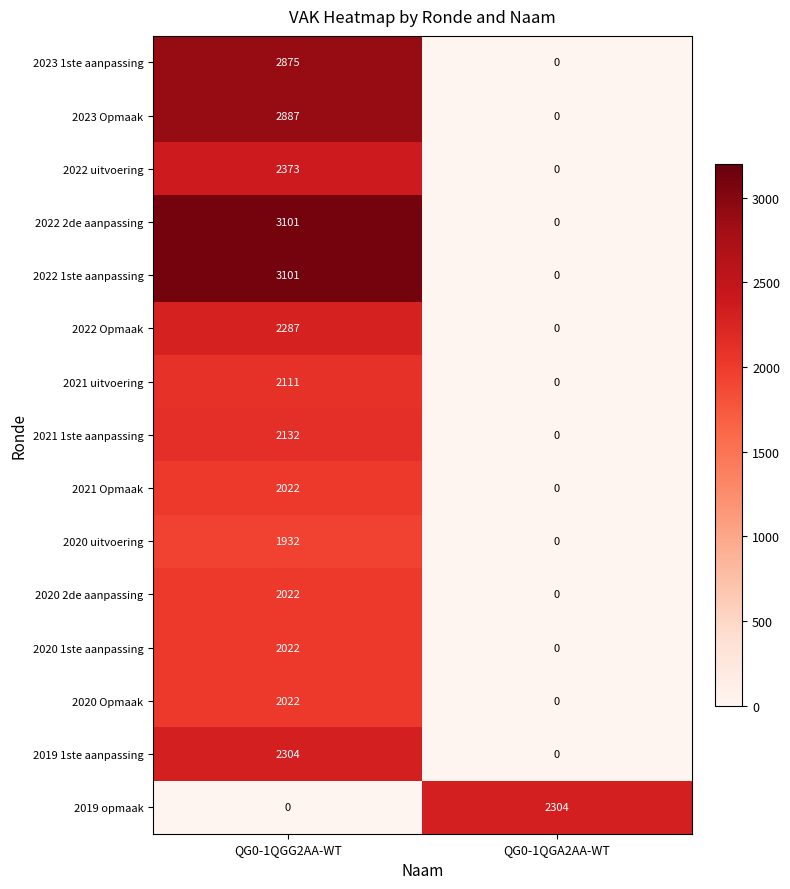

Count the number of data series in this chart.

15